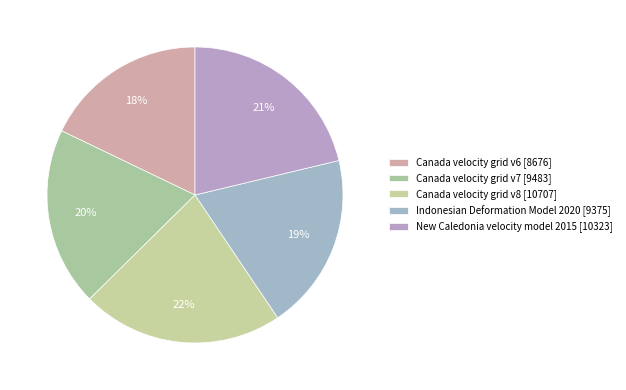

What is the smallest slice in the pie chart?

Canada velocity grid v6